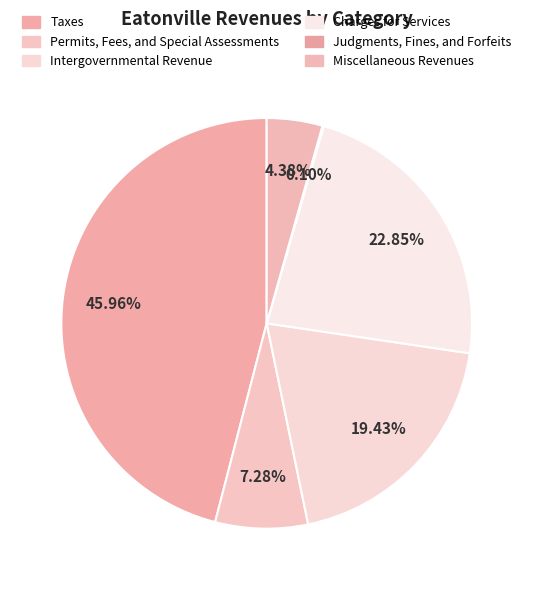

Is it true that Intergovernmental Revenue is 5% of the pie?

False